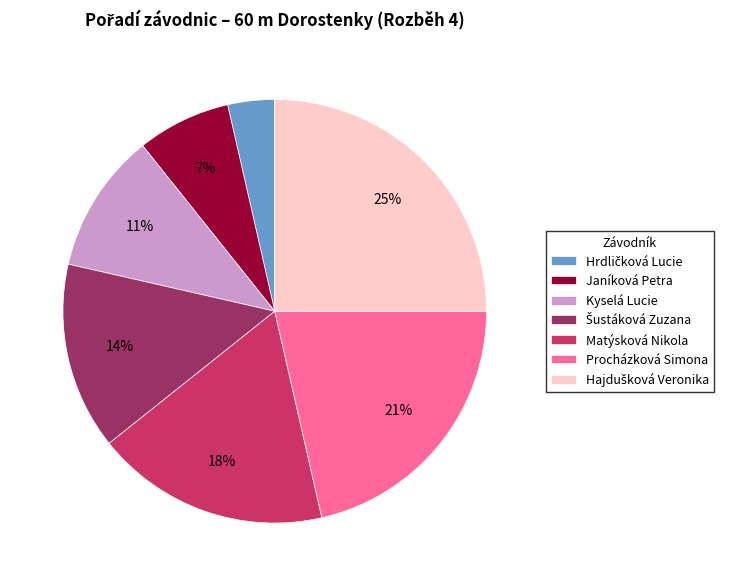

To the nearest percent, what is the combined percentage of Procházková Simona and Kyselá Lucie?

32%